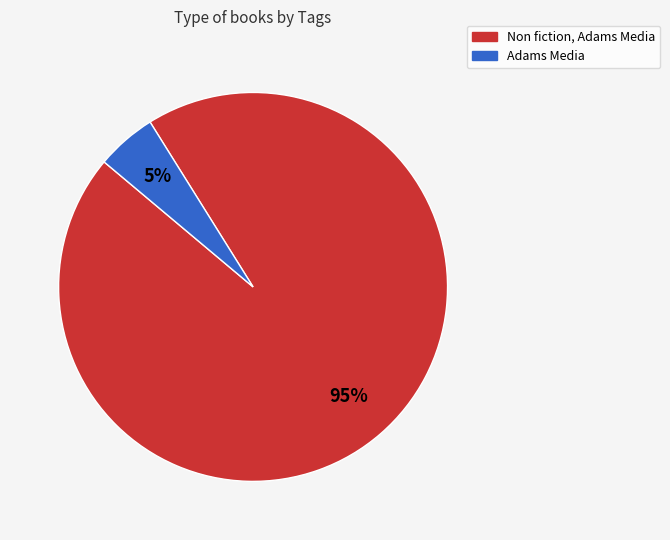

Do Adams Media and Non fiction, Adams Media together represent more than half of the pie?

Yes